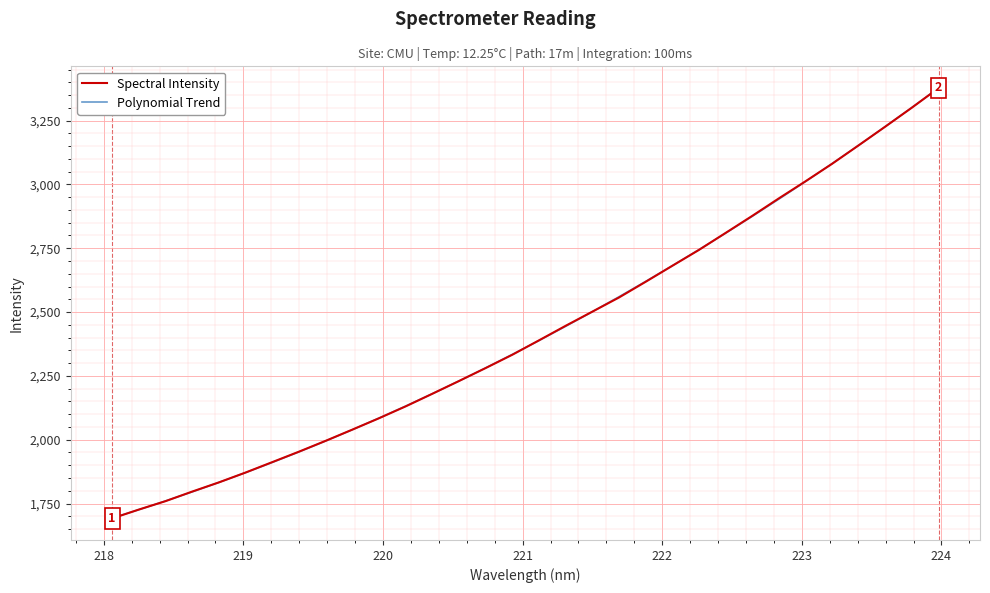

True or false: Spectral Intensity has more than 2 interior local peaks.

False